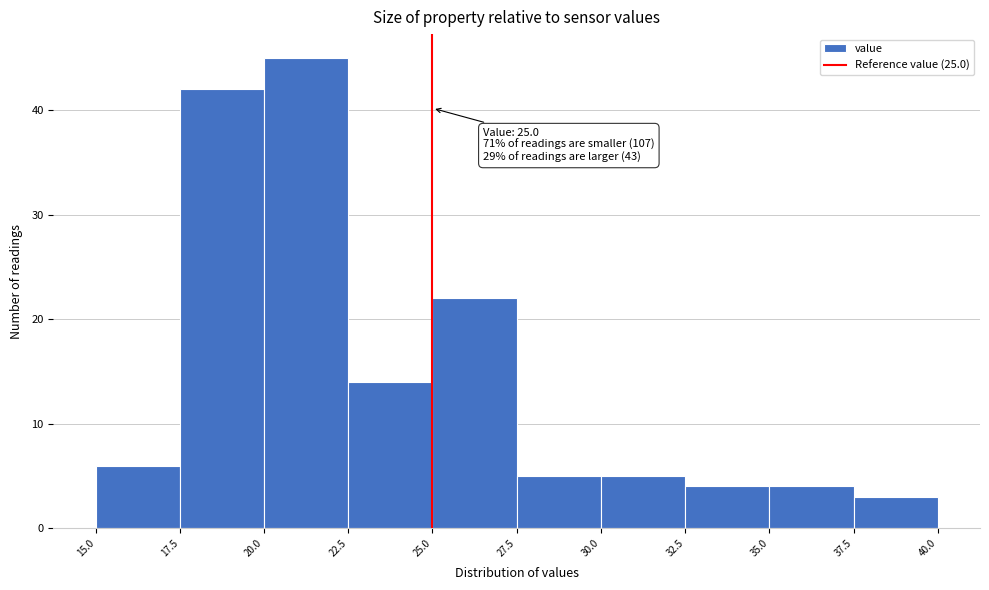

Which range on the x-axis has the tallest bar?

20.0 to 22.5